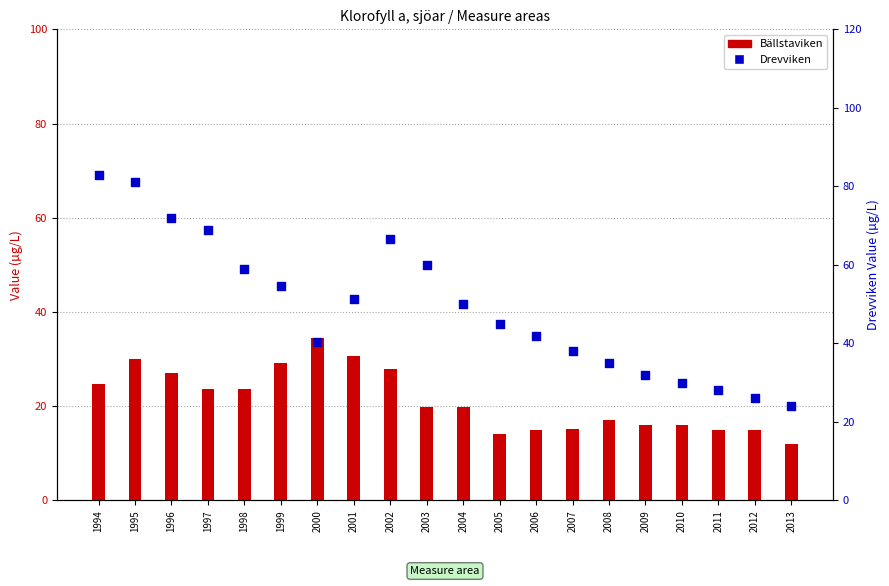

Which series has the largest Y range (max minus min)?

Drevviken